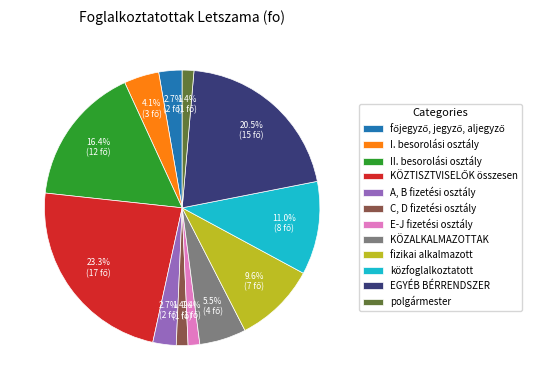

How much of the chart is everything except A, B fizetési osztály?

97.3%